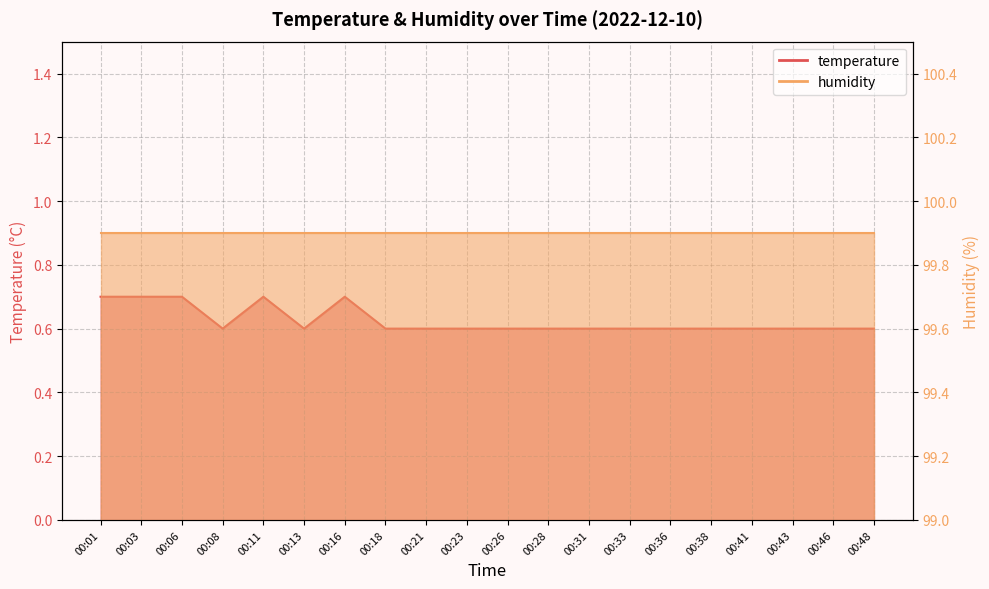

Where is the data nearest to the value 0?

00:08